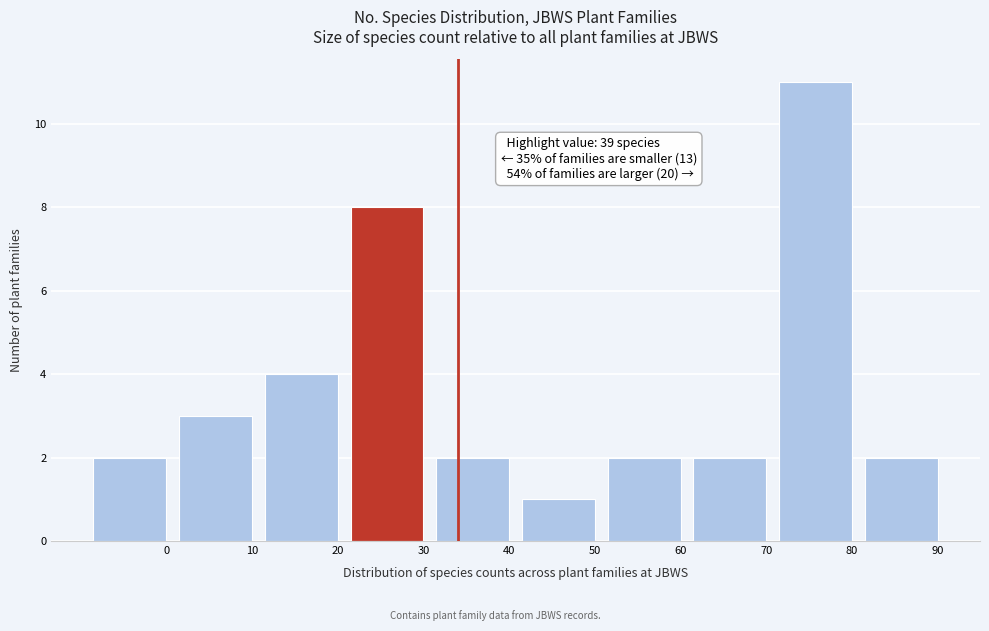

Reading right to left, transcribe all the data shown in this chart.

2	11	2	2	1	2	8	4	3	2